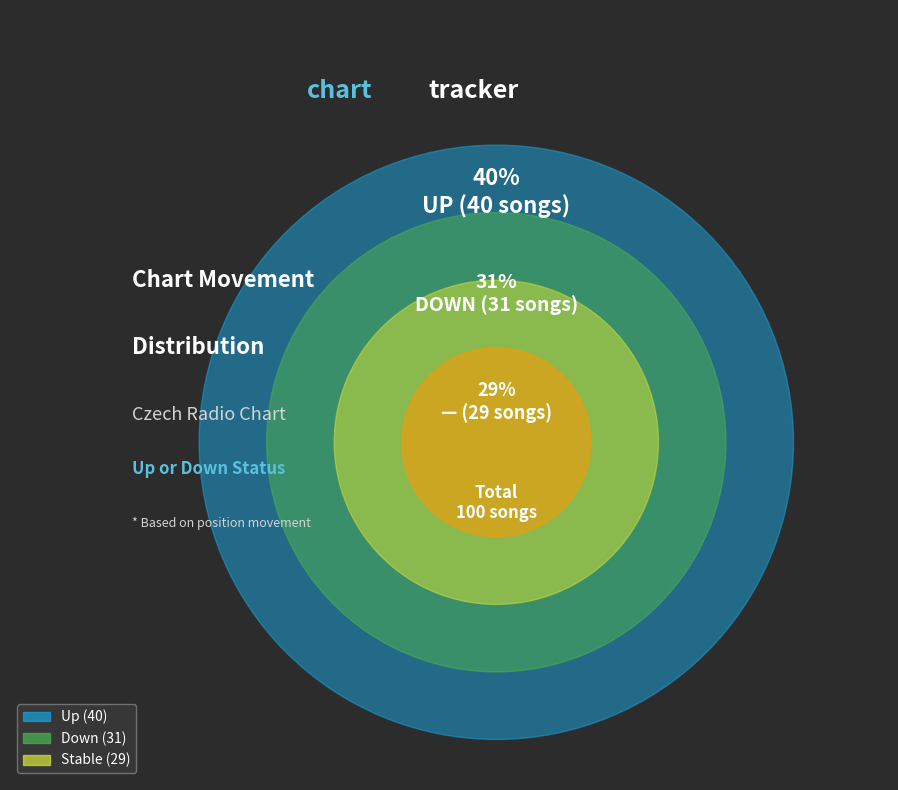

What percentage is the - slice, to the nearest percent?

29%